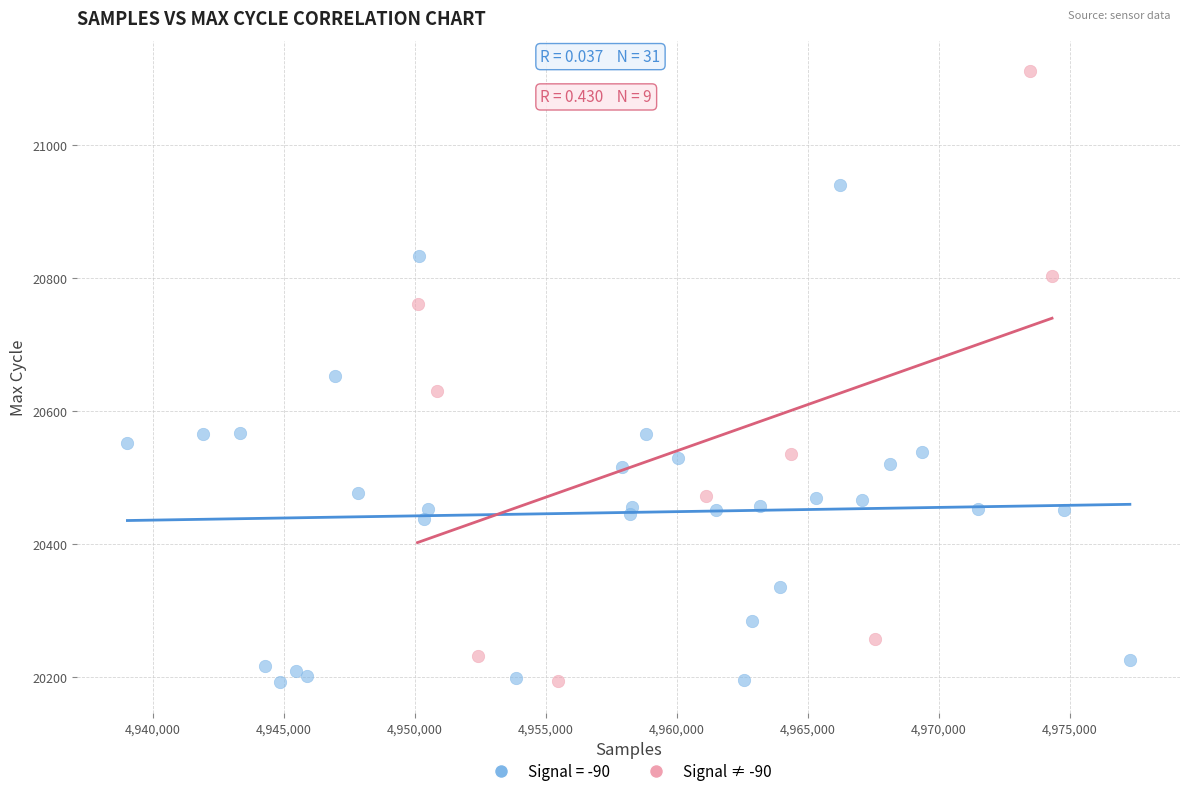

Which series reaches the maximum Y coordinate?

Signal ≠ -90